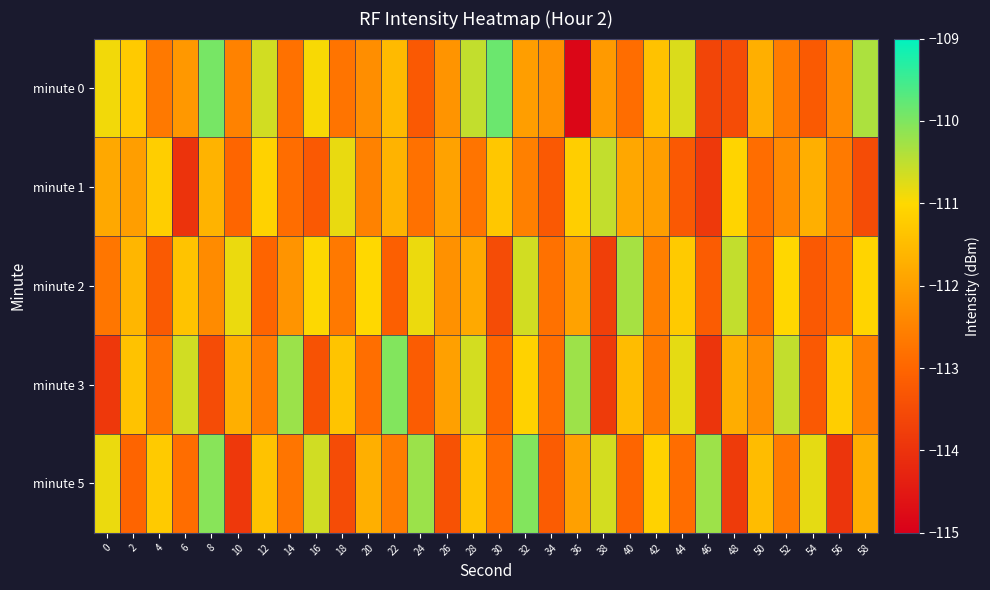

Which category has the lowest value across all series?

36